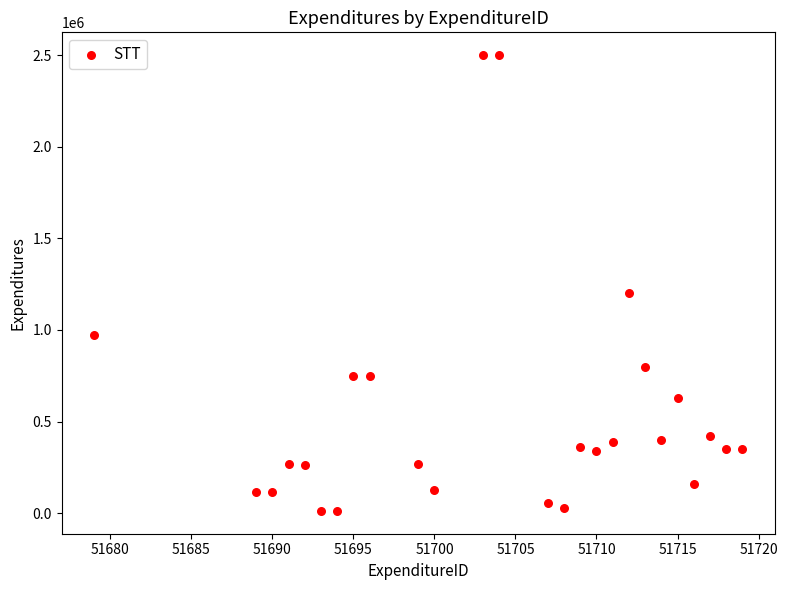

What is the range of Y values (max minus min)?

2488000